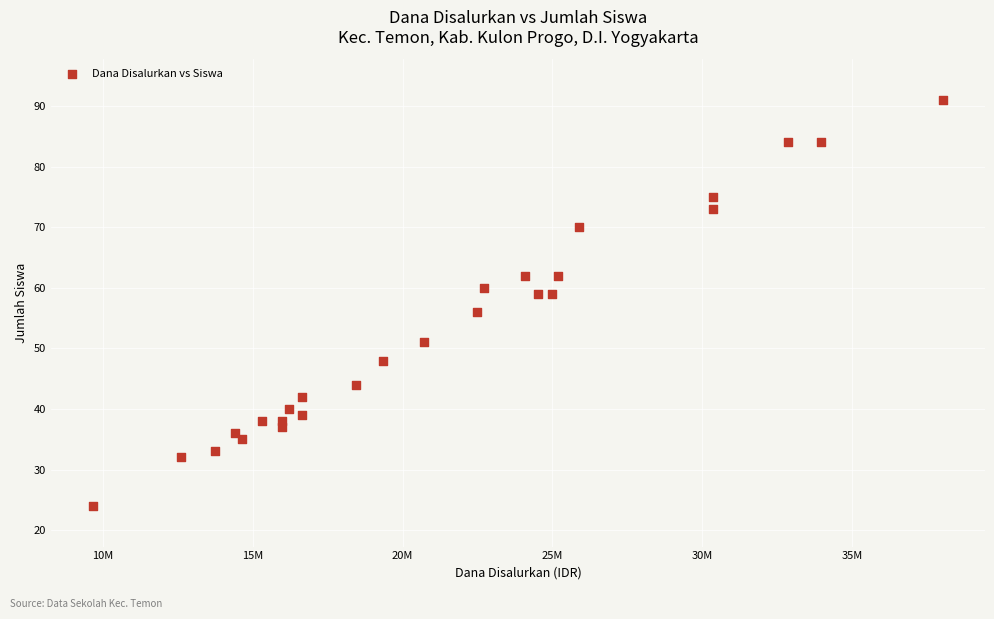

What is the range of X values (max minus min)?

28350000